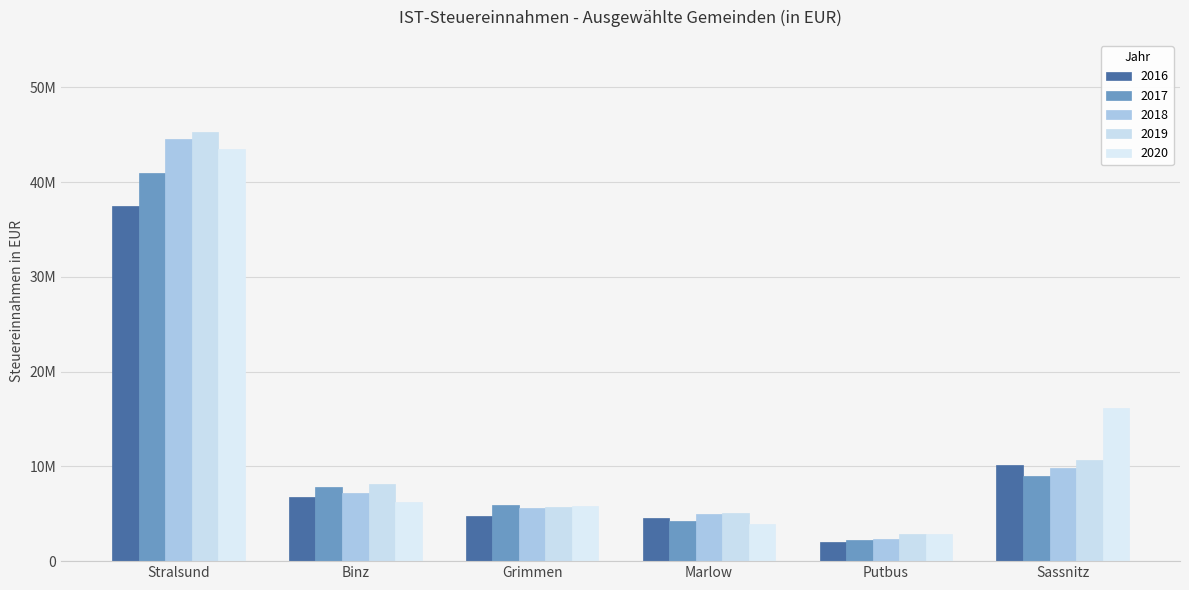

Are the bars grouped side by side (vs. stacked)?

Yes